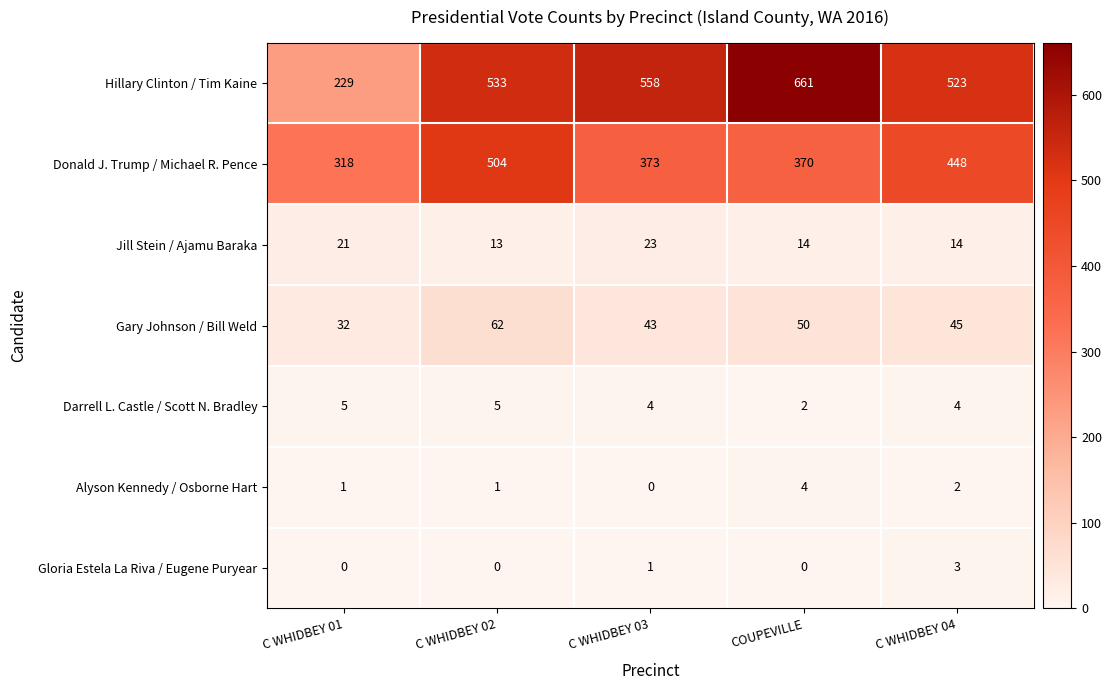

What is the total value across all series at C WHIDBEY 02?

1118